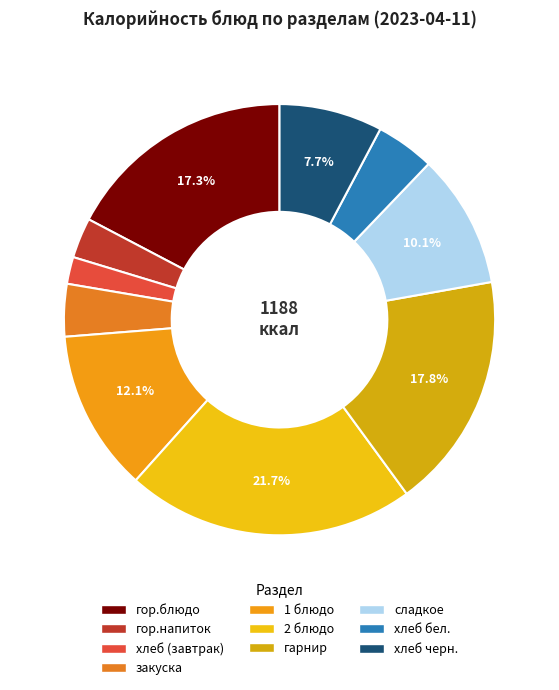

Do сладкое and хлеб бел. together represent more than half of the pie?

No